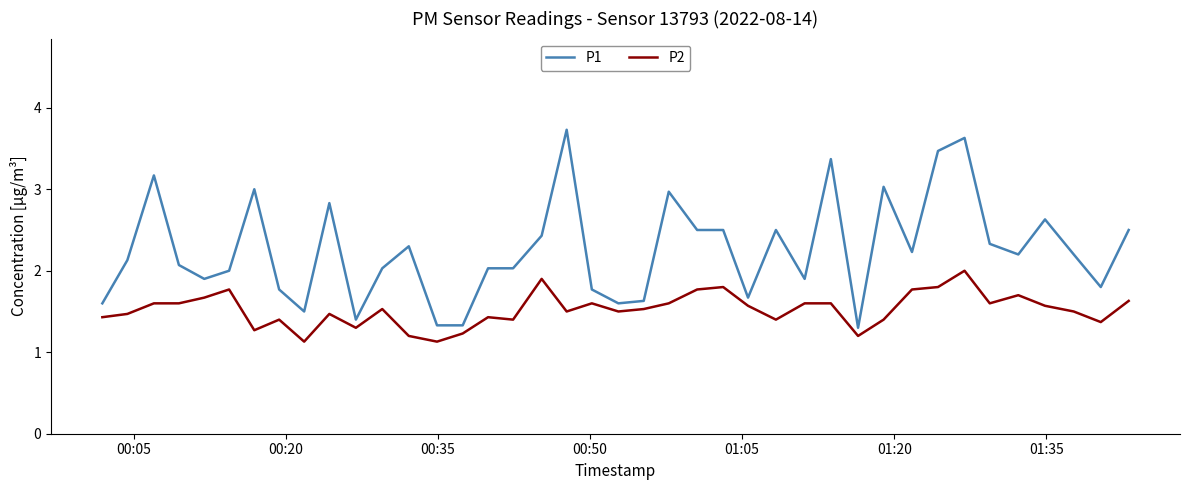

Which series has the widest spread of values?

P1